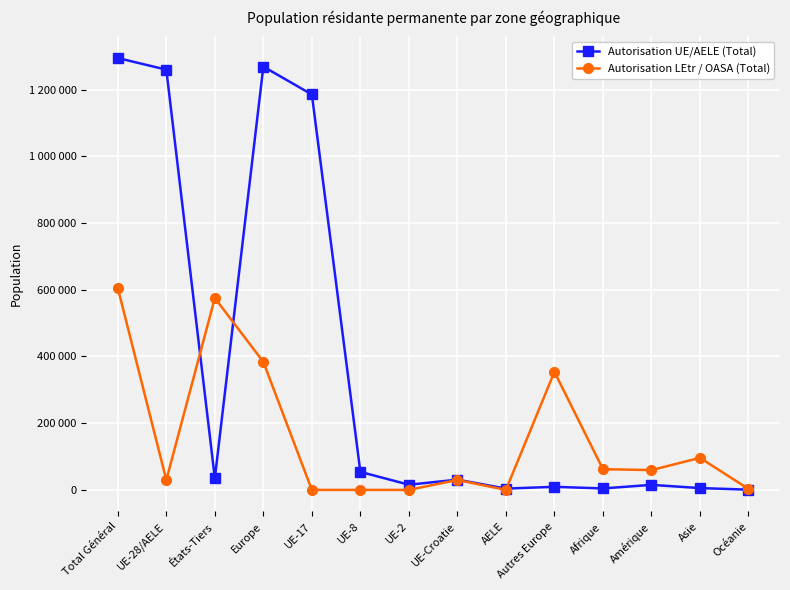

What are all the series names shown in the legend?

Autorisation UE/AELE (Total), Autorisation LEtr / OASA (Total)